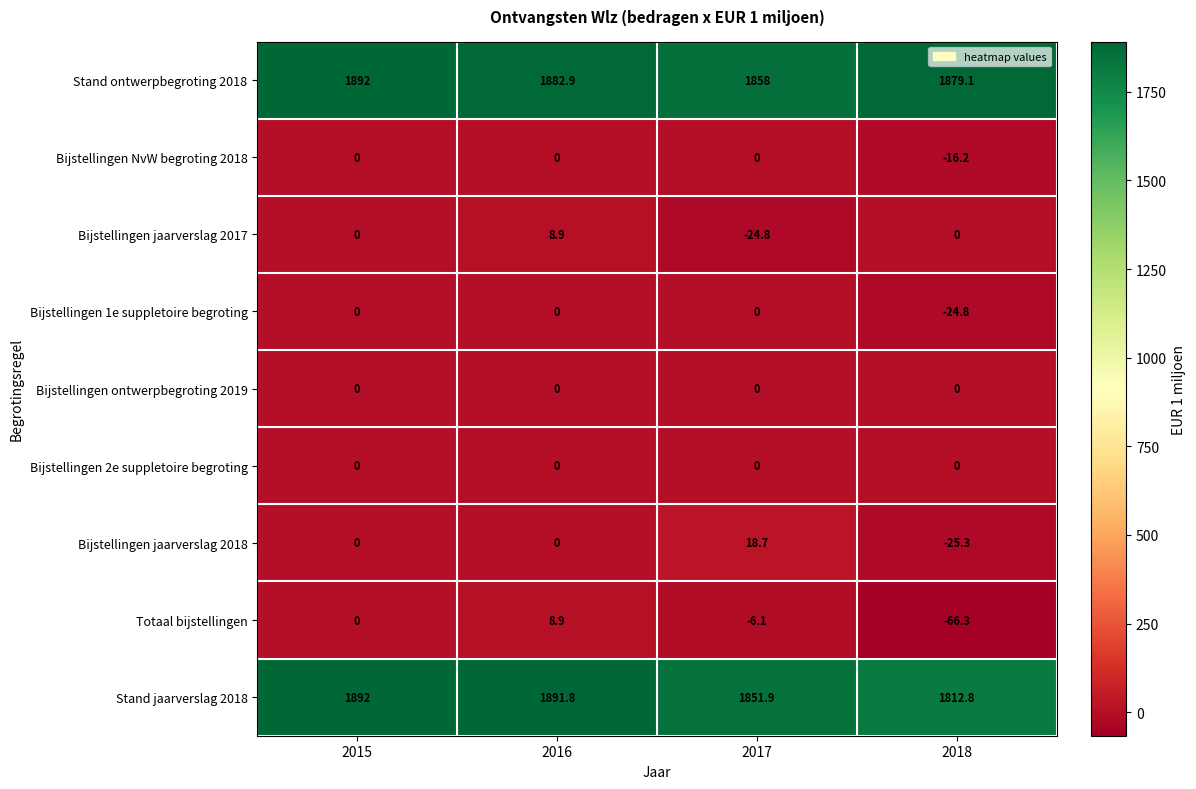

How many categories are shown in the chart?

4